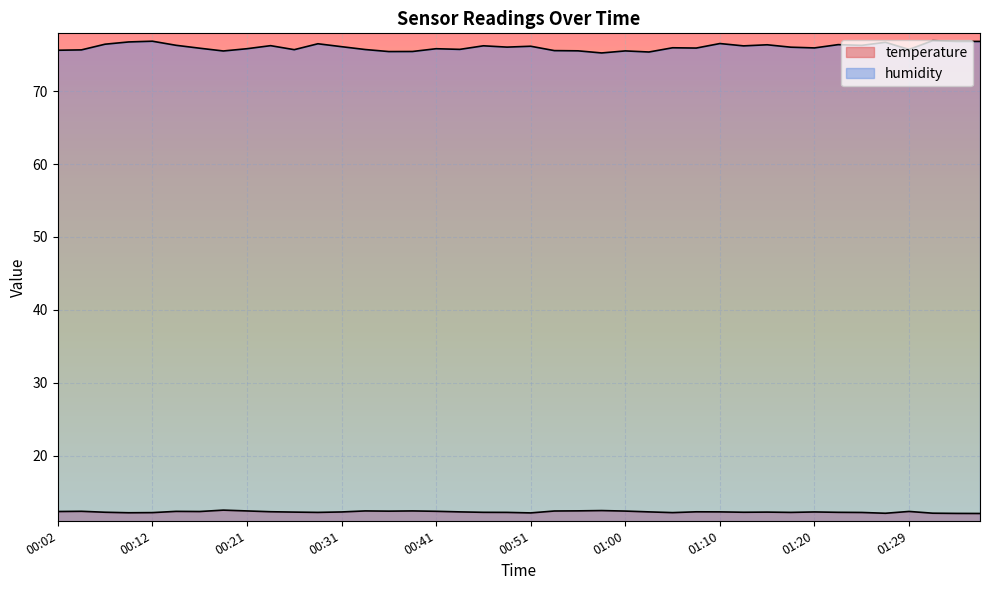

How many distinct data groups are displayed?

2